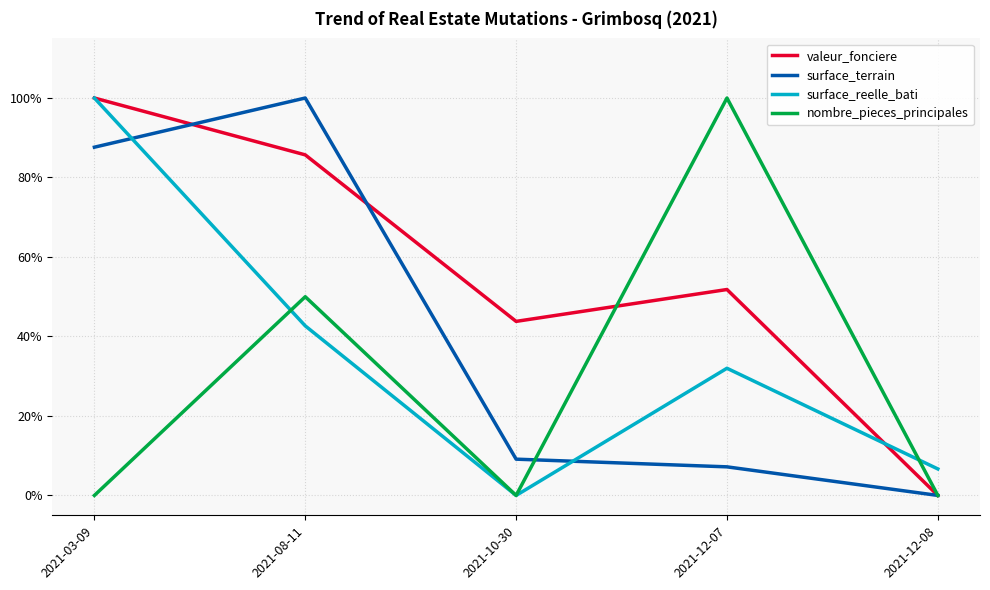

Which category has the lowest value in the nombre_pieces_principales series?

2021-03-09